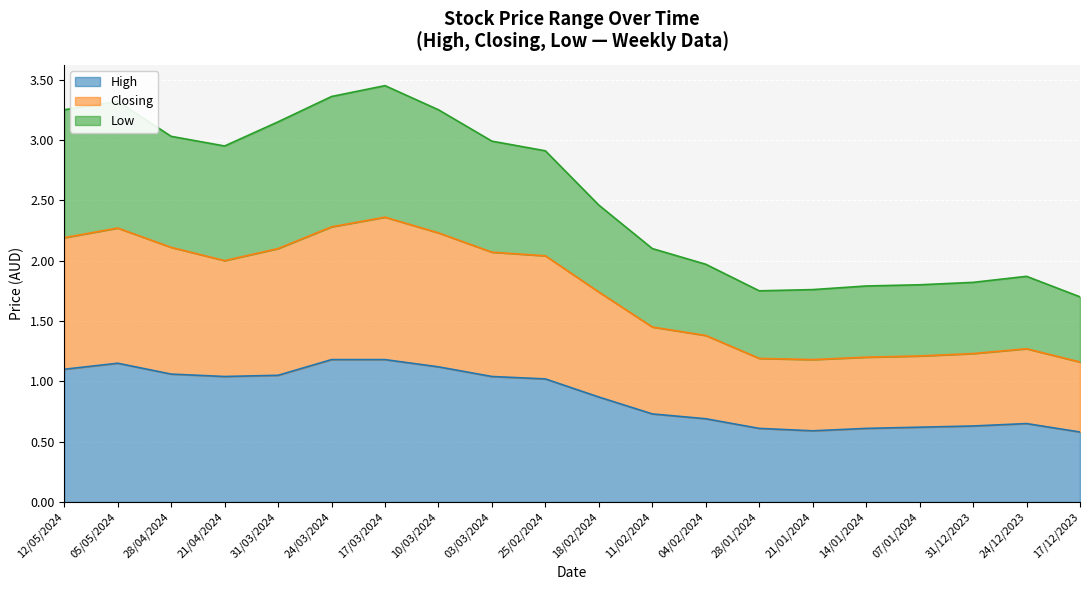

What is the sum of the Closing values at 17/03/2024 and 10/03/2024?

4.6